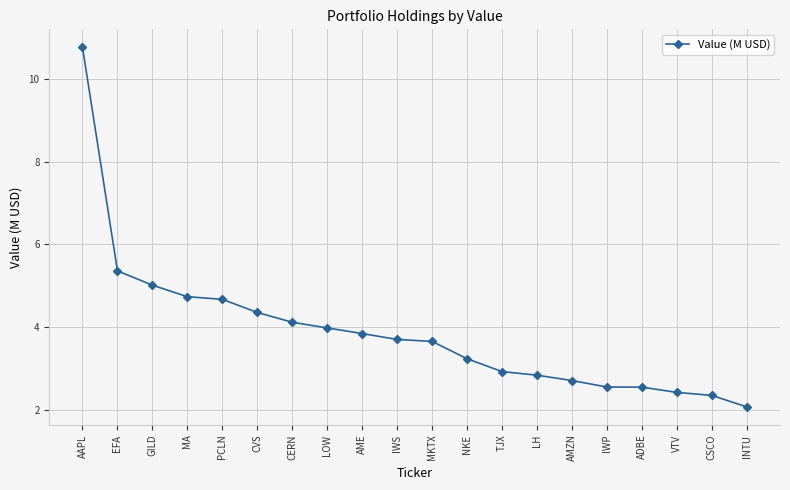

What position from the left is LOW?

8